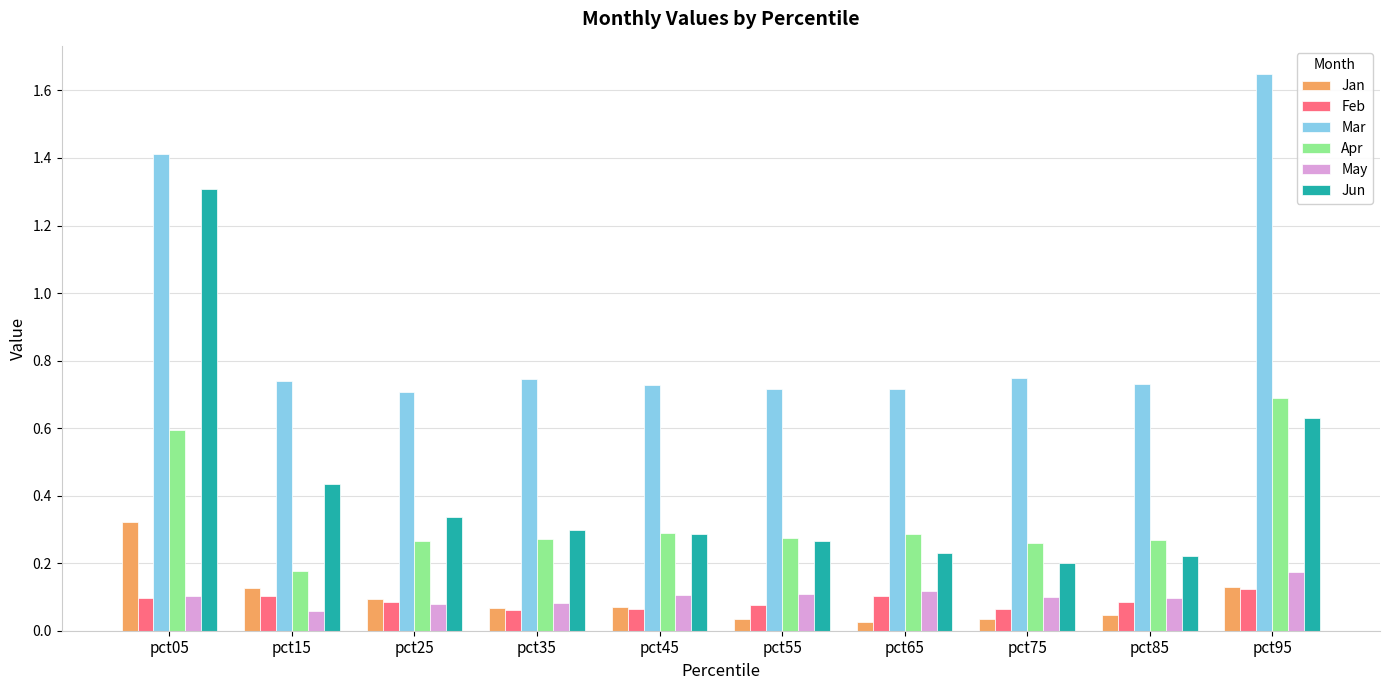

Which label corresponds to the largest value in the chart?

pct95